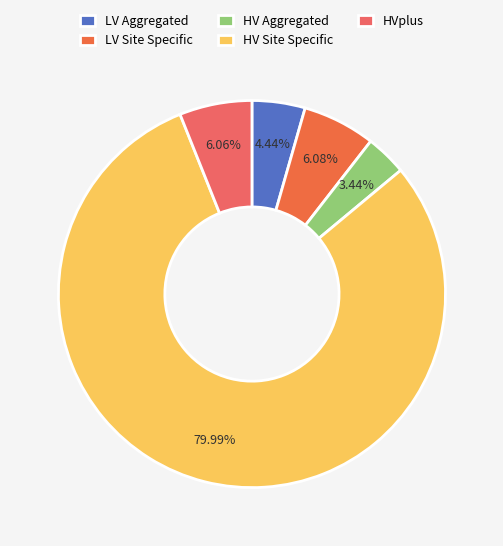

To the nearest percent, what is the average slice percentage?

20%